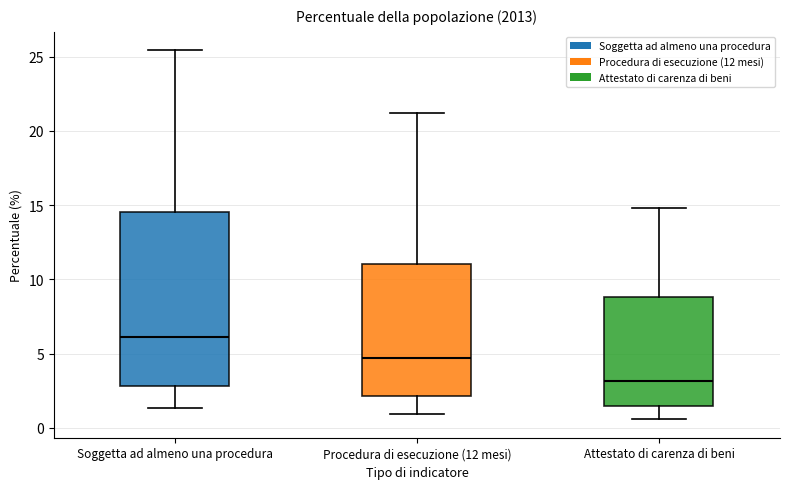

Which box has the lowest median line?

Attestato di carenza di beni